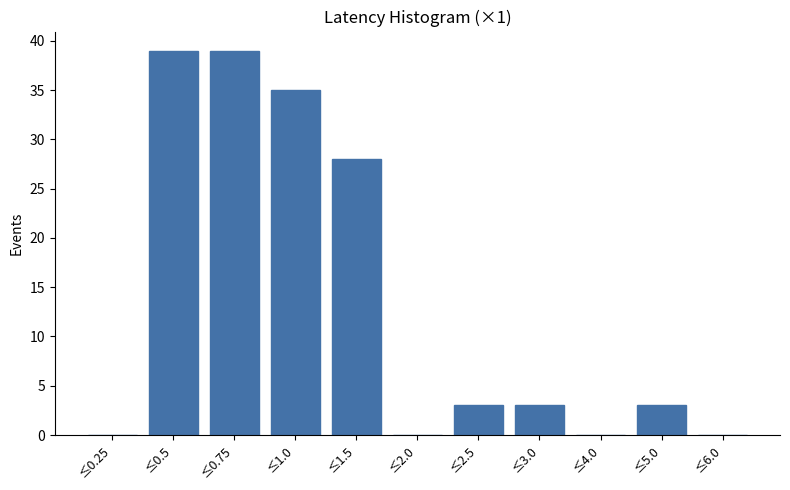

Reading left to right, what are all the values shown in this chart?

≤0.25=0	≤0.5=39	≤0.75=39	≤1.0=35	≤1.5=28	≤2.0=0	≤2.5=3	≤3.0=3	≤4.0=0	≤5.0=3	≤6.0=0